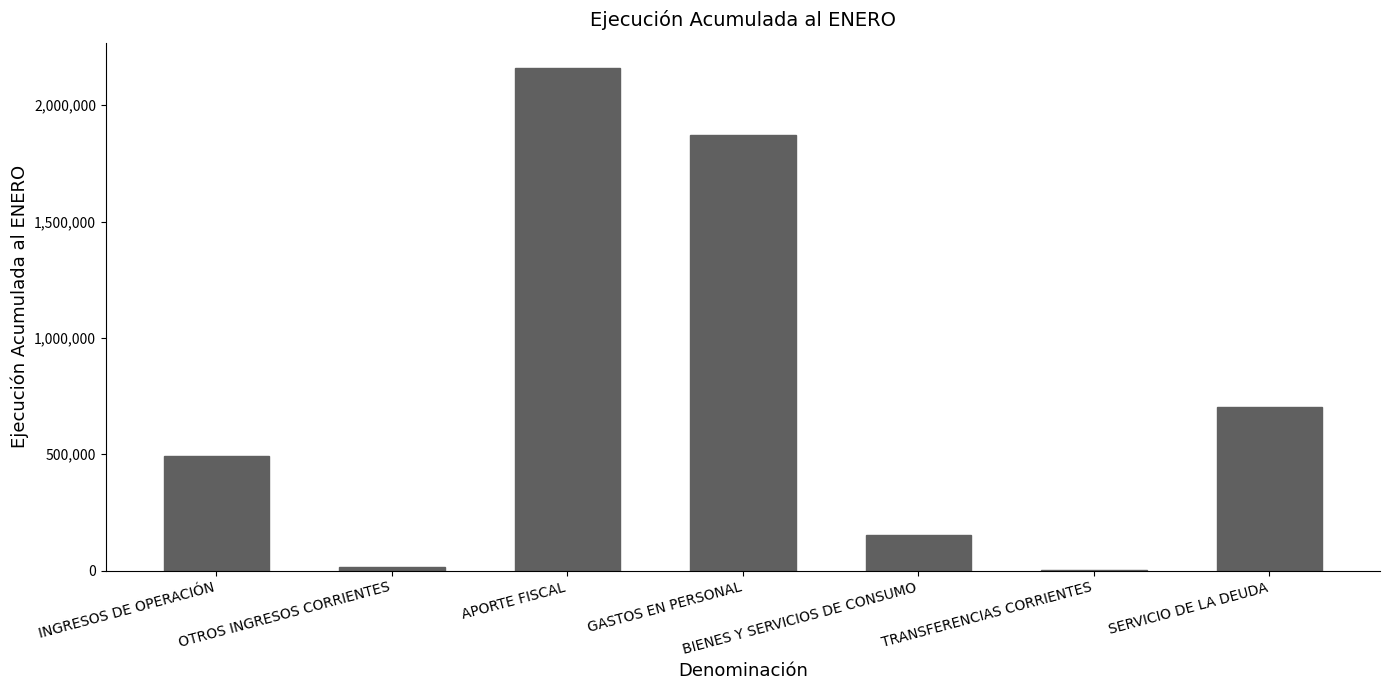

Count the number of categories in the chart.

7